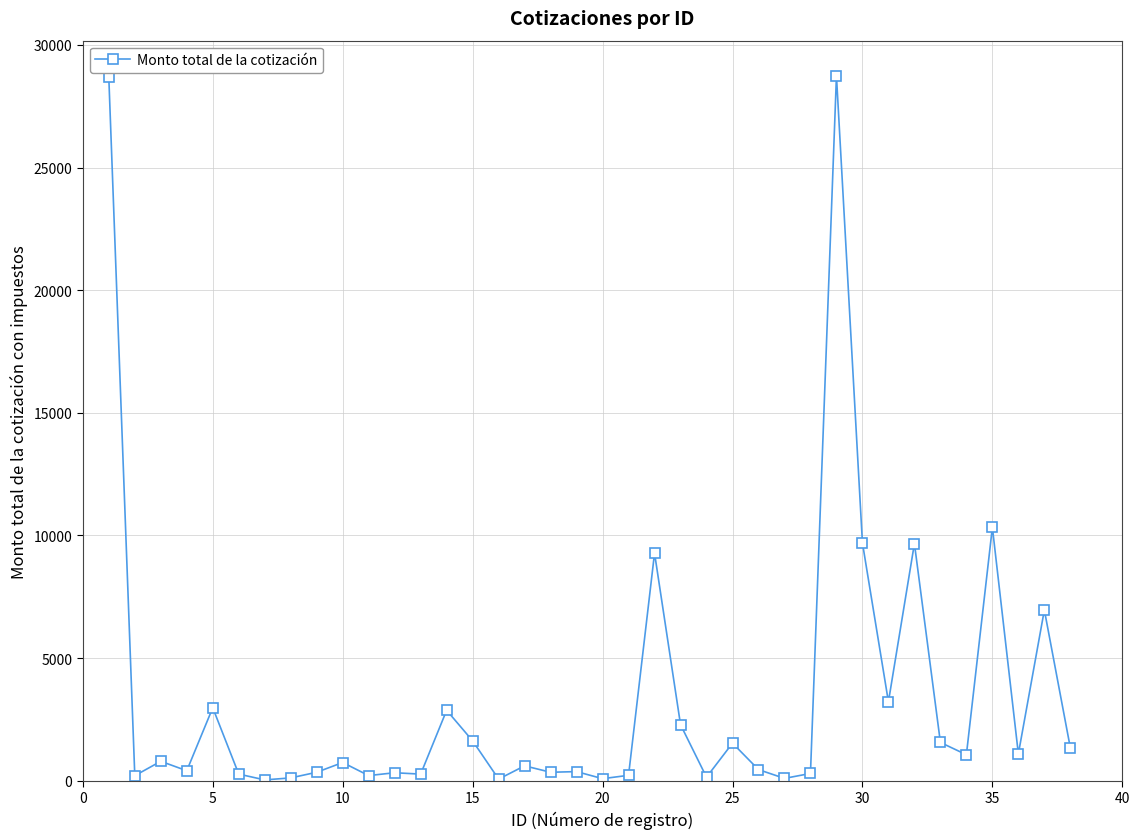

What is the value of the 32nd point from the left?

9669.9